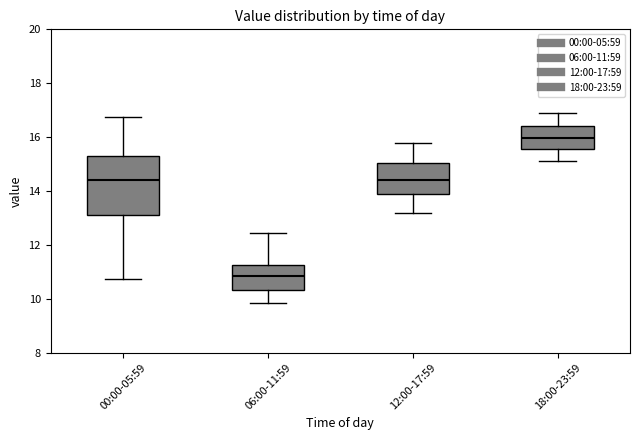

Reading left to right, read every box against the y-axis: the position of its median line, the range the box covers, and the ends of its whiskers. The values are not printed on the chart, so give them approximately, as read against the axis.

00:00-05:59: median 14.4, box 13.0 to 15.4, whiskers 10.8 to 16.8
06:00-11:59: median 10.8, box 10.4 to 11.2, whiskers 9.8 to 12.4
12:00-17:59: median 14.4, box 13.8 to 15.0, whiskers 13.2 to 15.8
18:00-23:59: median 16.0, box 15.6 to 16.4, whiskers 15.2 to 17.0